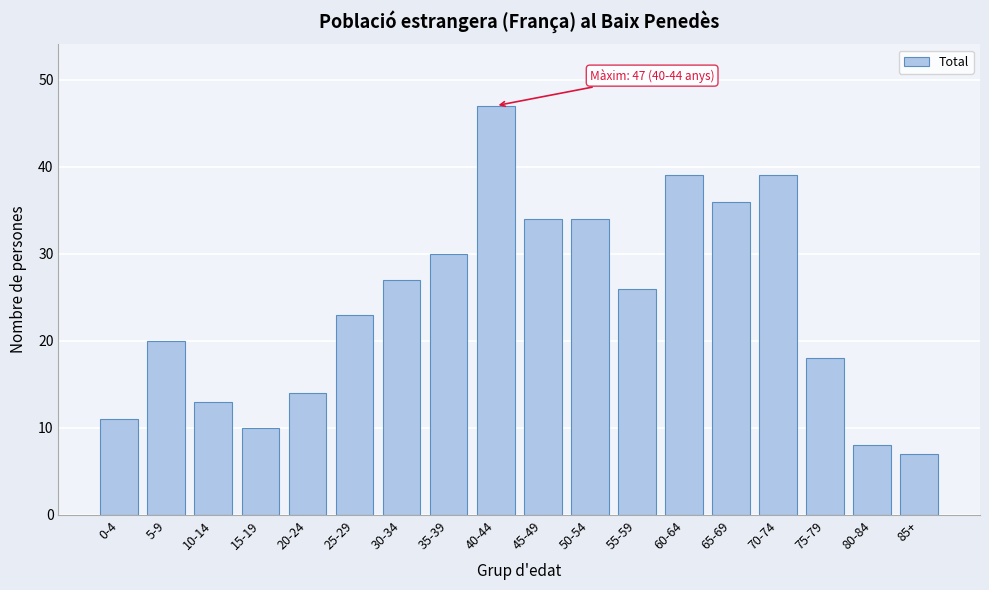

Reading left to right, extract all data points from this chart.

11	20	13	10	14	23	27	30	47	34	34	26	39	36	39	18	8	7